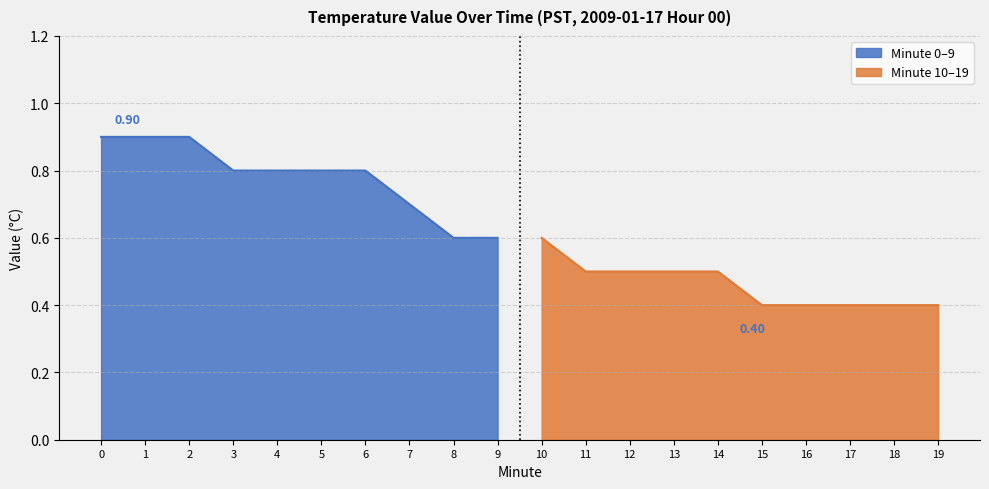

Which has a higher value, 6 or 5?

6